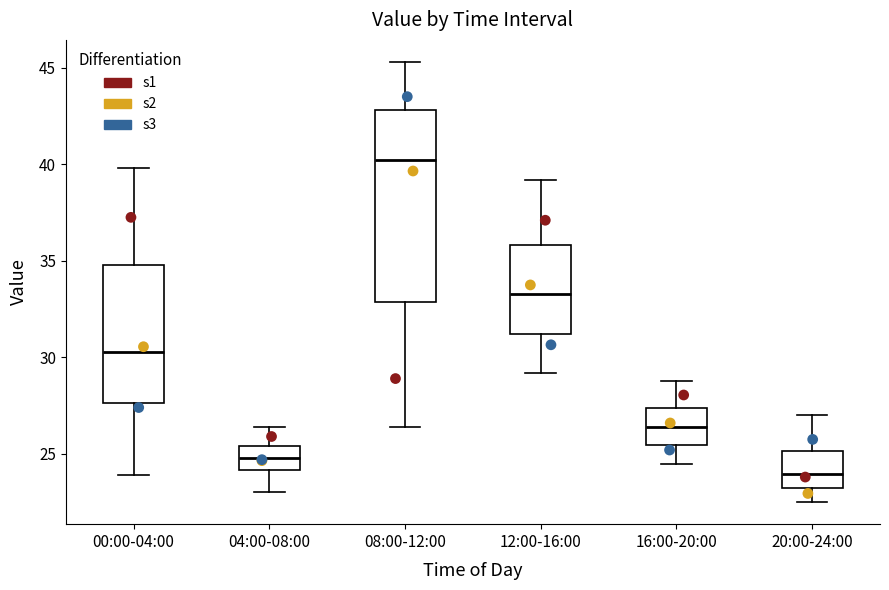

Which box has the highest median line?

08:00-12:00